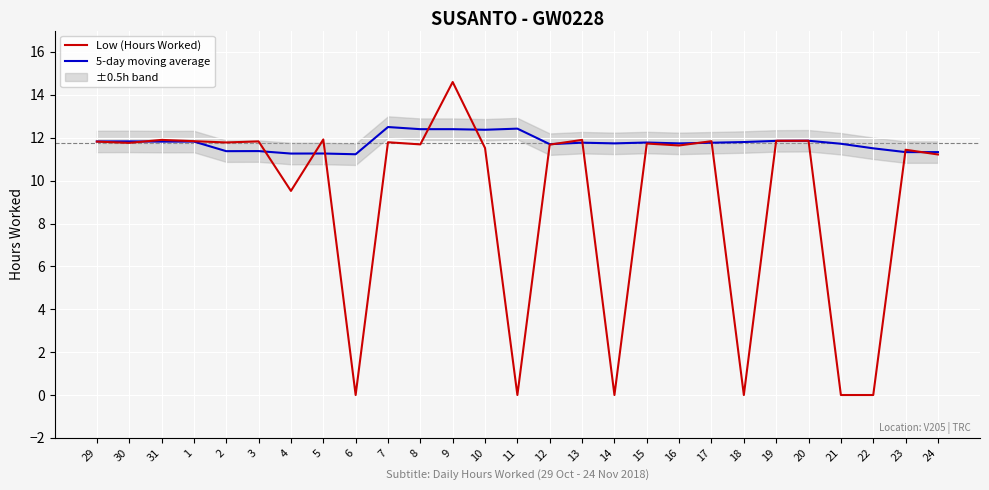

How many values in the Low (Hours Worked) series exceed 11?

20